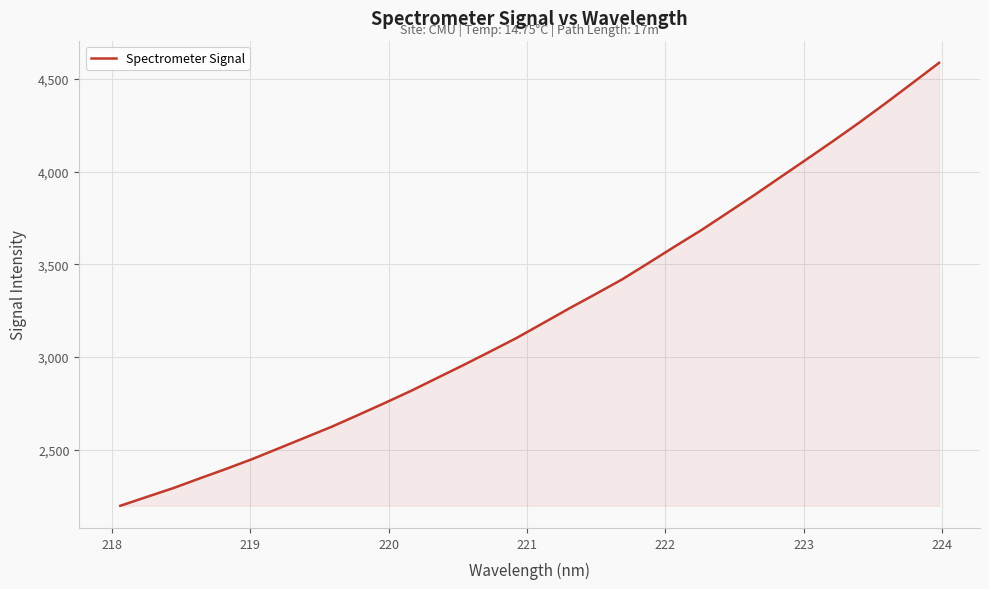

How many lines are shown in the chart?

1